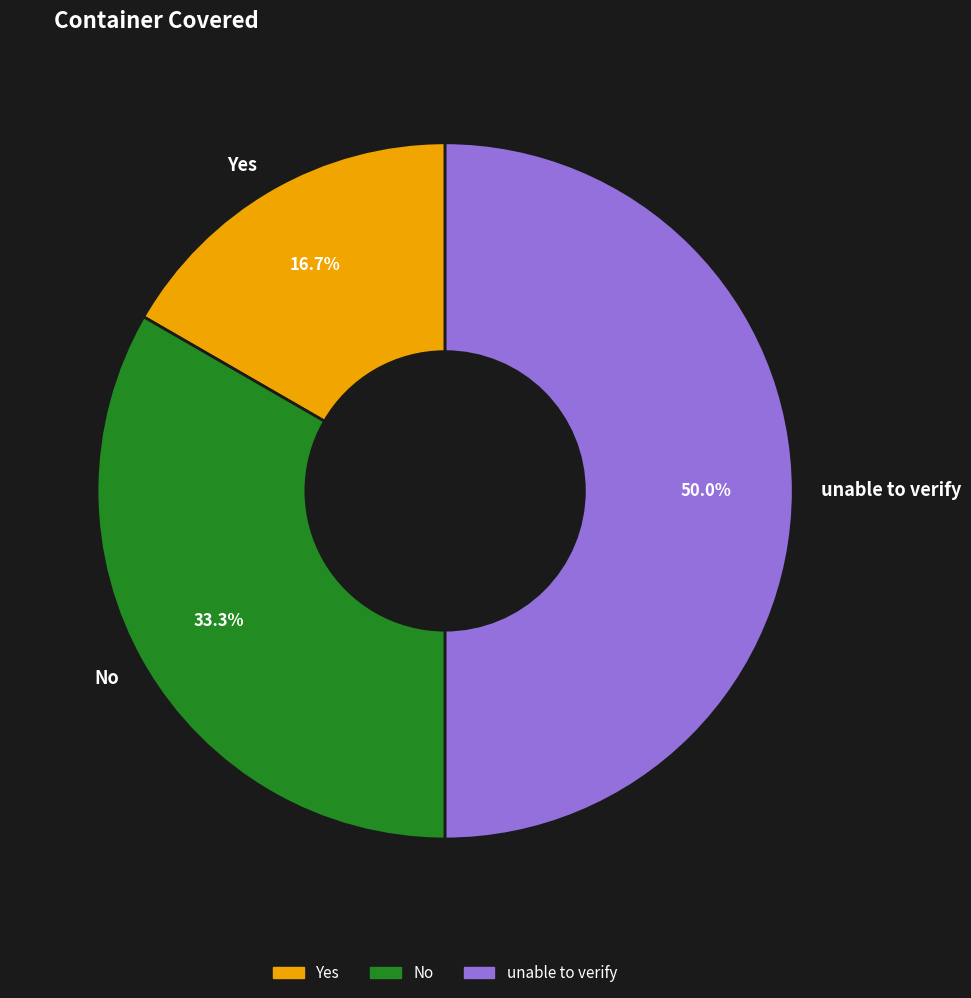

Which slice is the smallest?

Yes